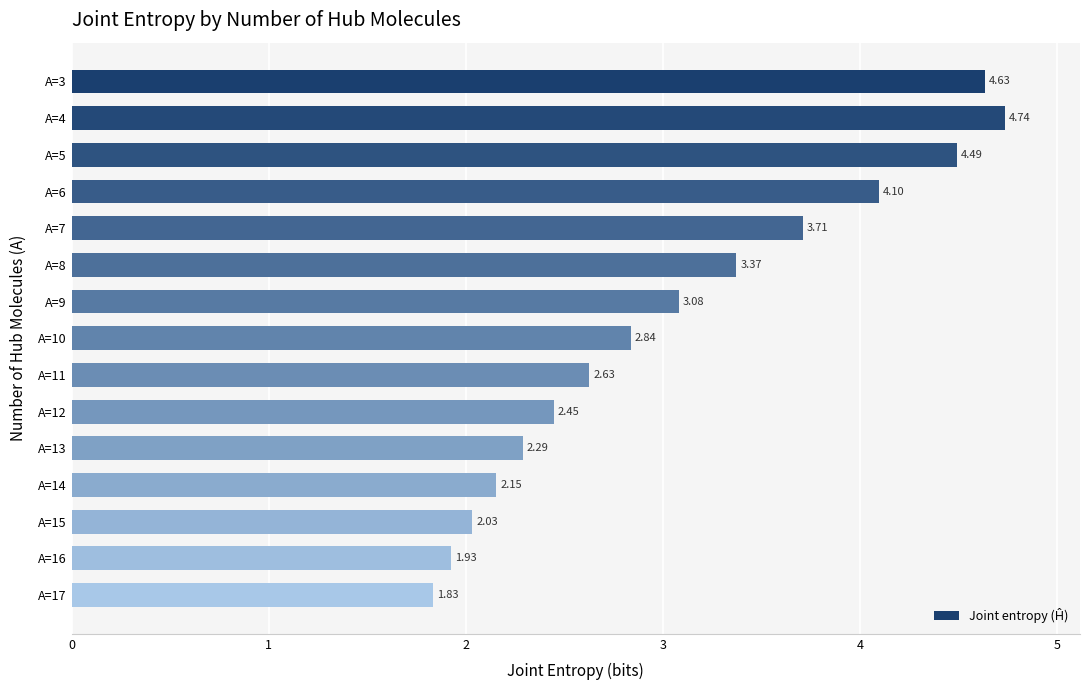

Rank the categories by value from highest to lowest.

A=4, A=3, A=5, A=6, A=7, A=8, A=9, A=10, A=11, A=12, A=13, A=14, A=15, A=16, A=17